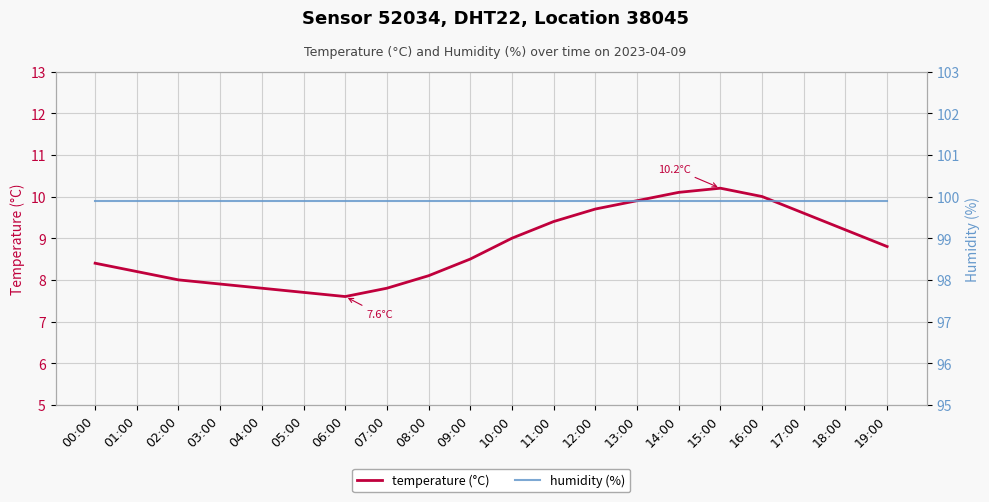

What is the total value across all series at 08:00?

108.0